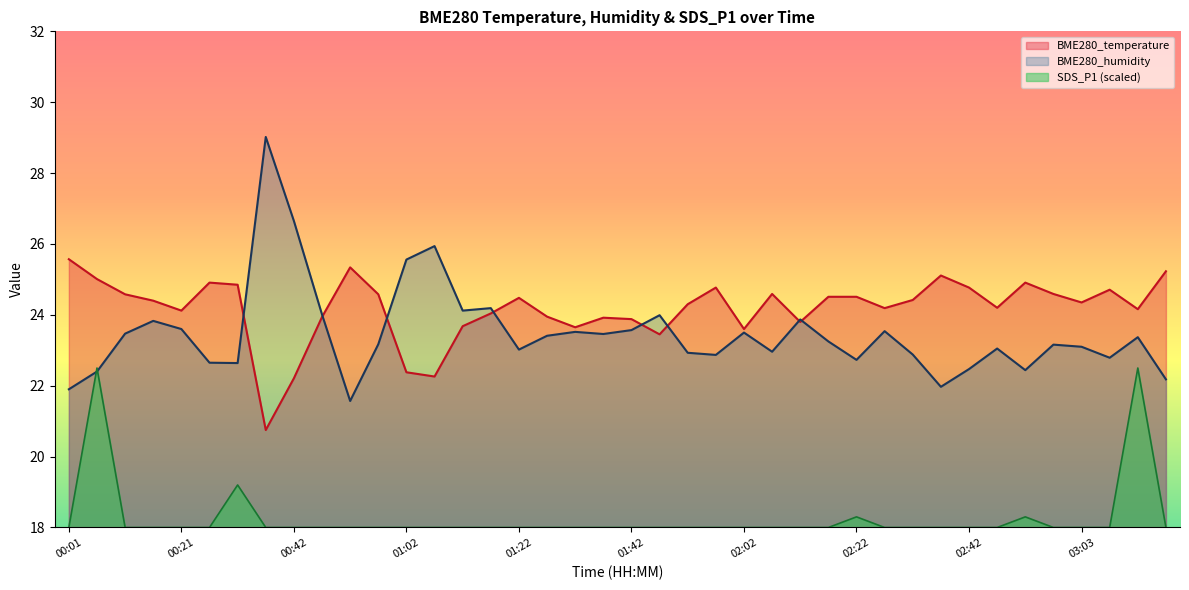

Which series has the widest spread of values?

BME280_humidity